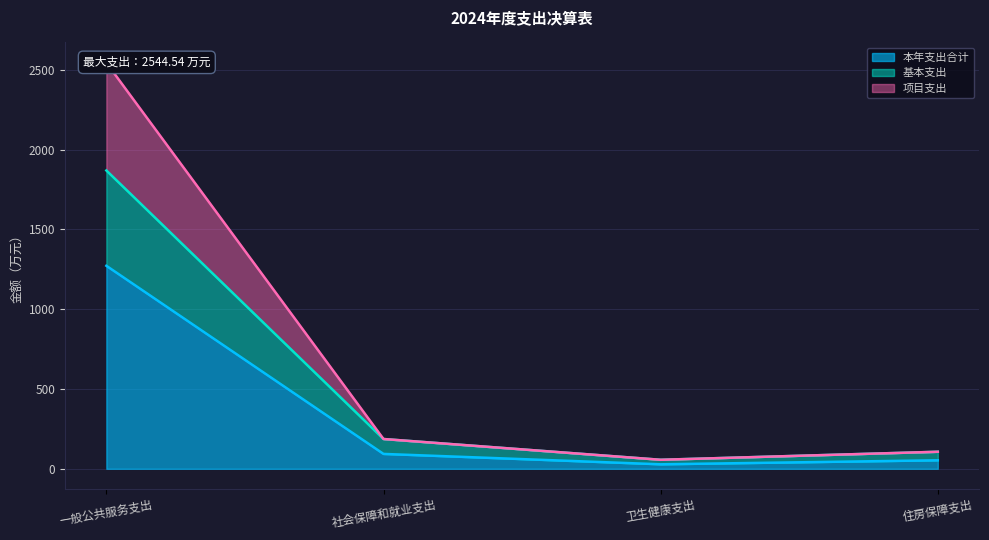

Does the chart display data point markers on the line(s)?

No